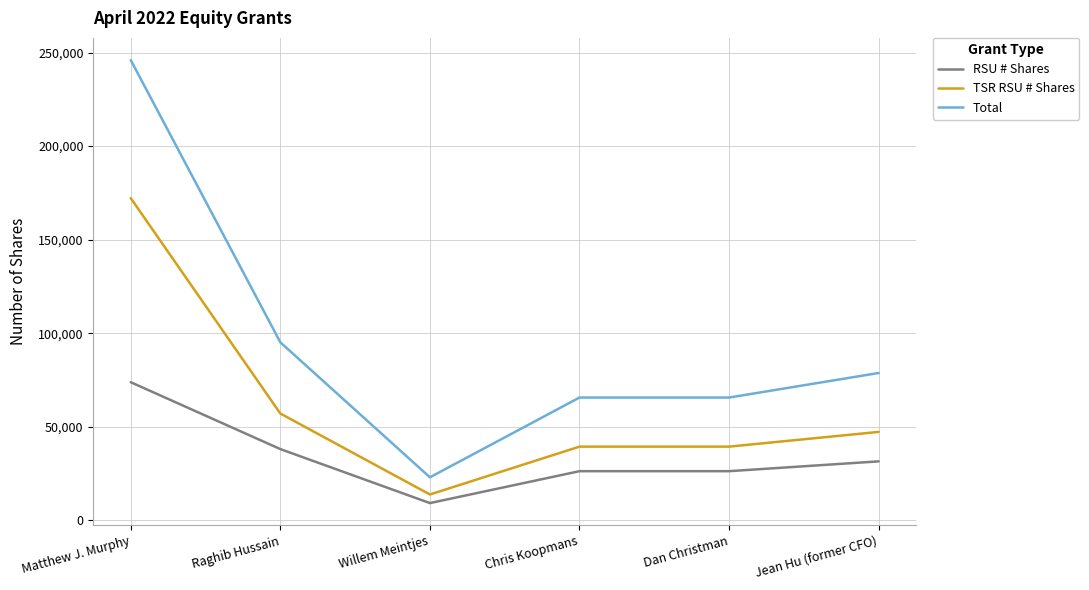

Rank the series at Raghib Hussain from lowest to highest value.

RSU # Shares, TSR RSU # Shares, Total